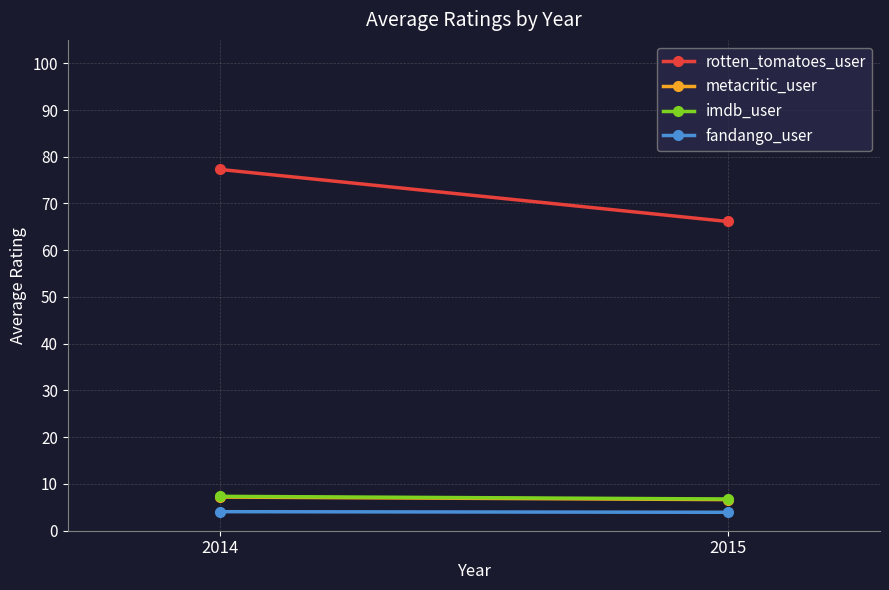

Count the fandango_user values in the range 3 to 4.

1